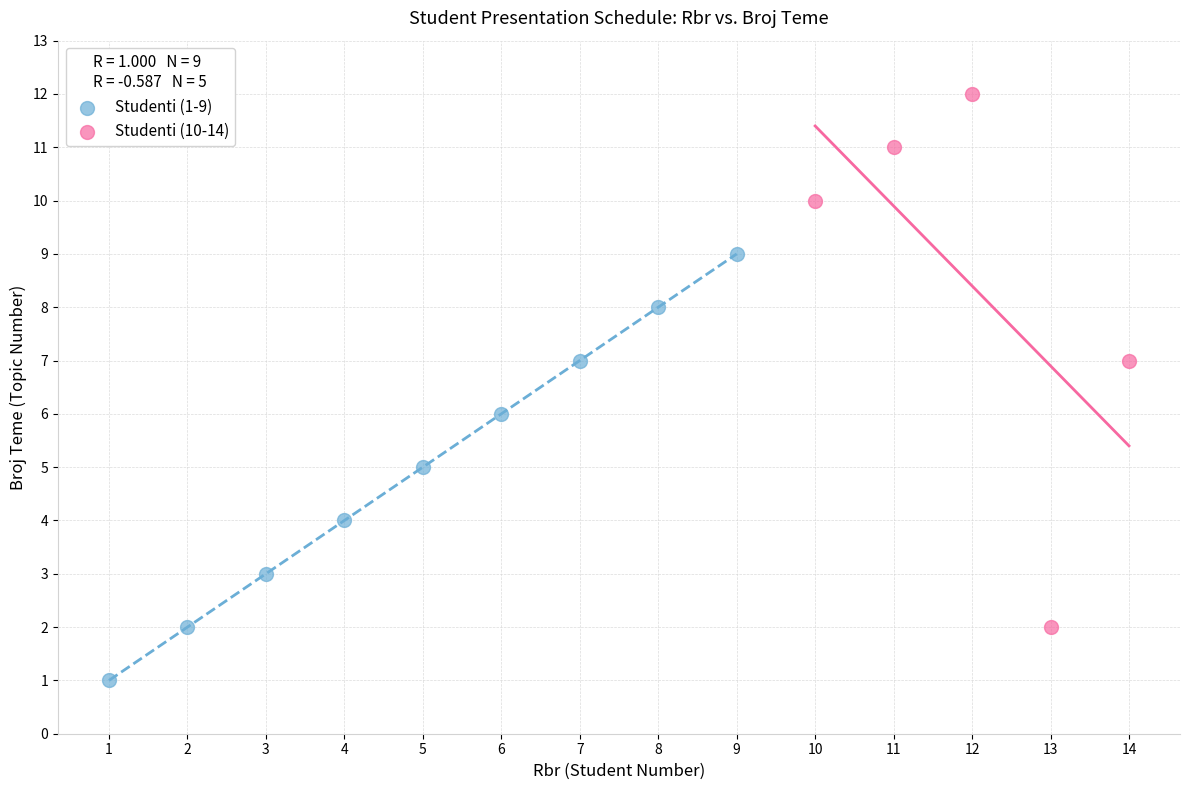

Which series has the largest Y range (max minus min)?

Studenti (10-14)